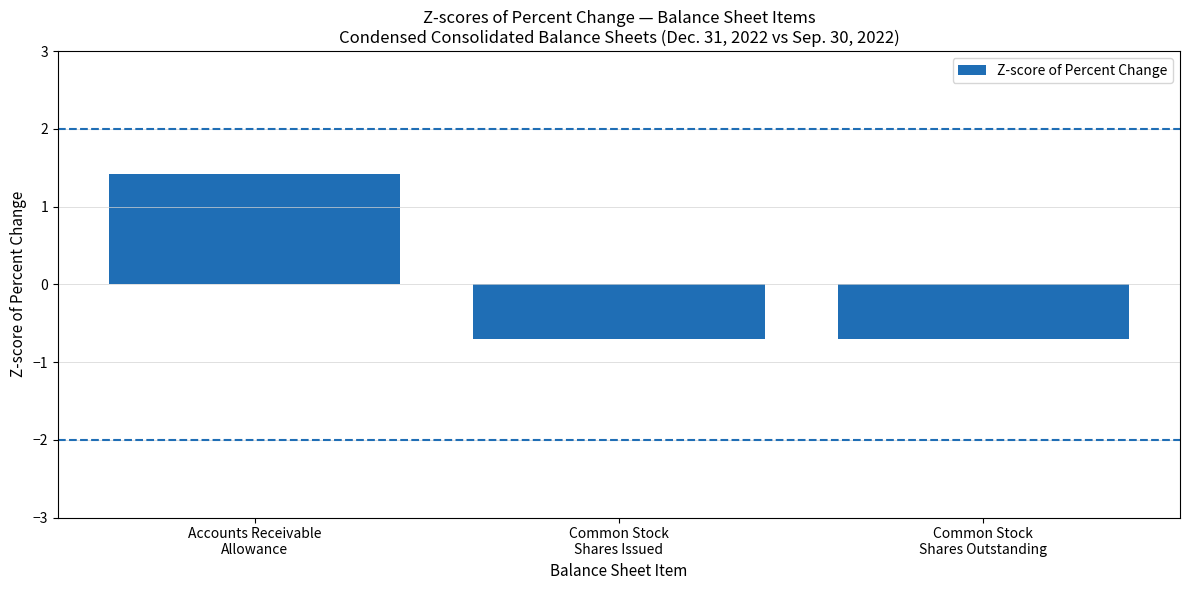

What position from the right is Common Stock
Shares Outstanding?

1